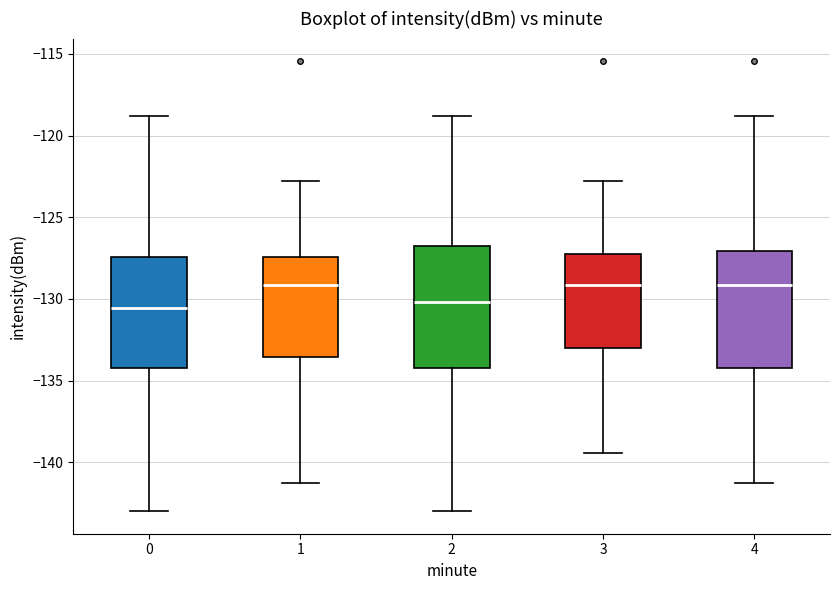

Reading left to right, read every box against the y-axis: the position of its median line, the range the box covers, and the ends of its whiskers. The values are not printed on the chart, so give them approximately, as read against the axis.

0: median -130.5, box -134.0 to -127.5, whiskers -143.0 to -119.0
1: median -129.0, box -133.5 to -127.5, whiskers -141.5 to -123.0
2: median -130.0, box -134.0 to -127.0, whiskers -143.0 to -119.0
3: median -129.0, box -133.0 to -127.0, whiskers -139.5 to -123.0
4: median -129.0, box -134.0 to -127.0, whiskers -141.5 to -119.0